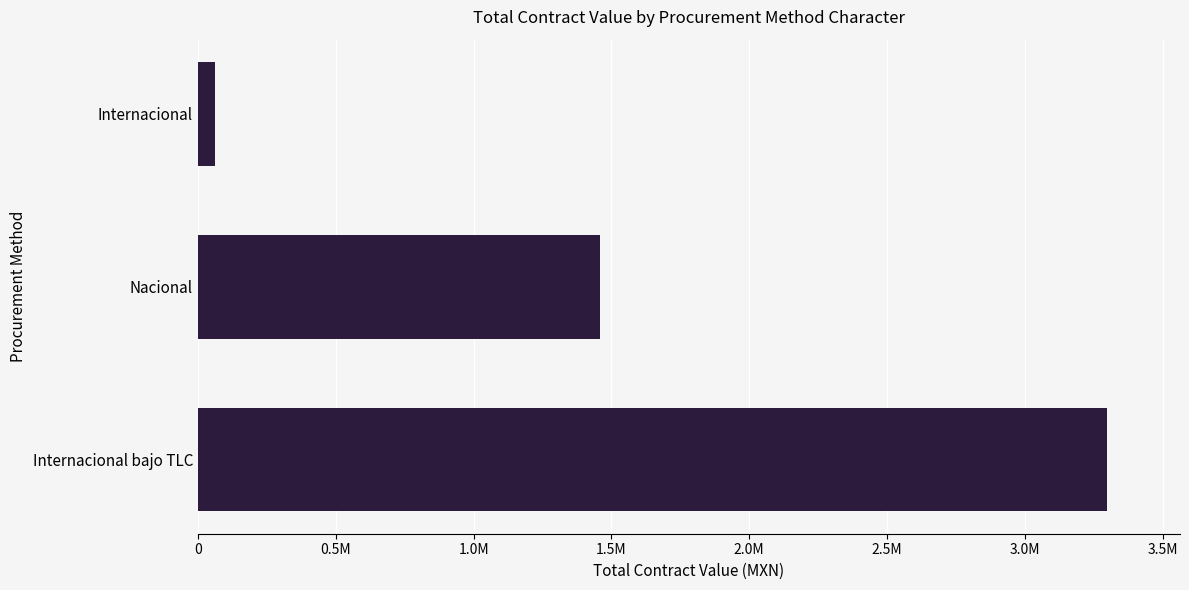

Are the bars horizontal?

Yes